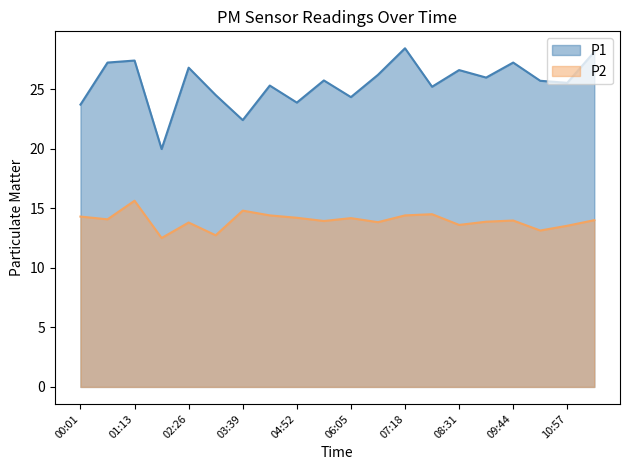

Is it true that P2 equals 13.6 at 08:31?

True